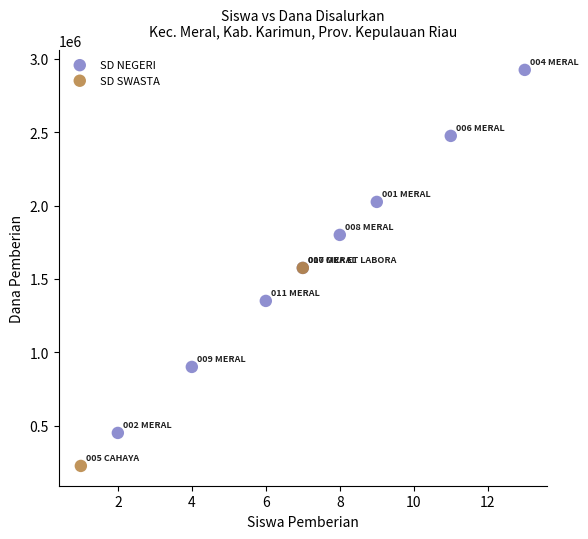

Which series contains the lowest Y value?

SD SWASTA